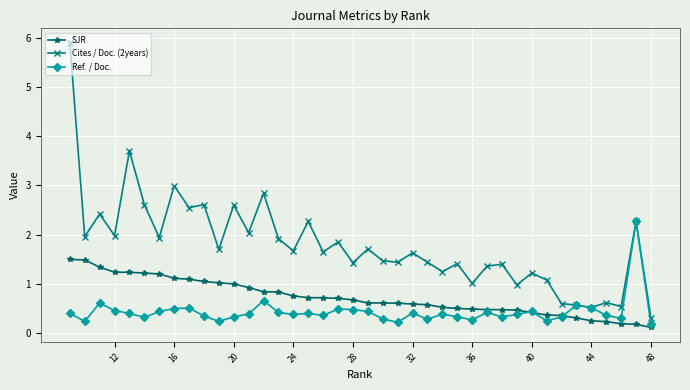

What are all the series names shown in the legend?

SJR, Cites / Doc. (2years), Ref. / Doc.